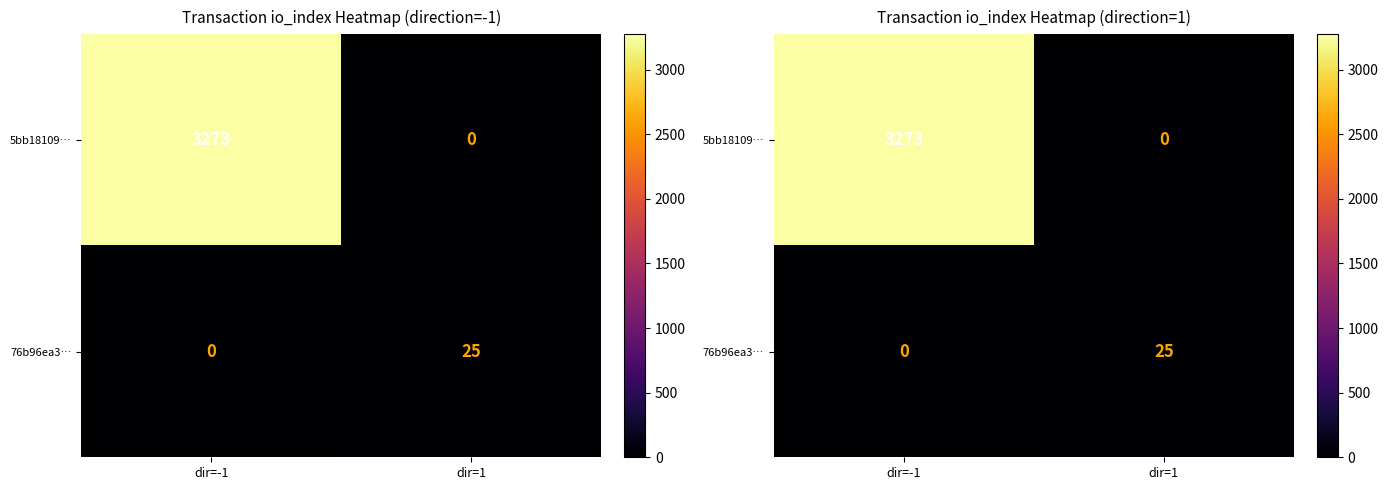

What is the difference between the 5bb18109… values at dir=1 and dir=-1?

3273